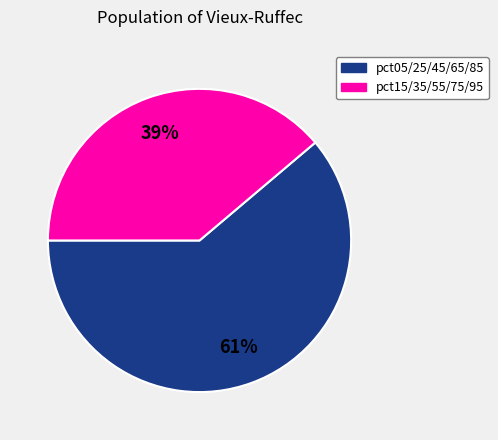

Is there any slice that represents more than half of the pie?

Yes